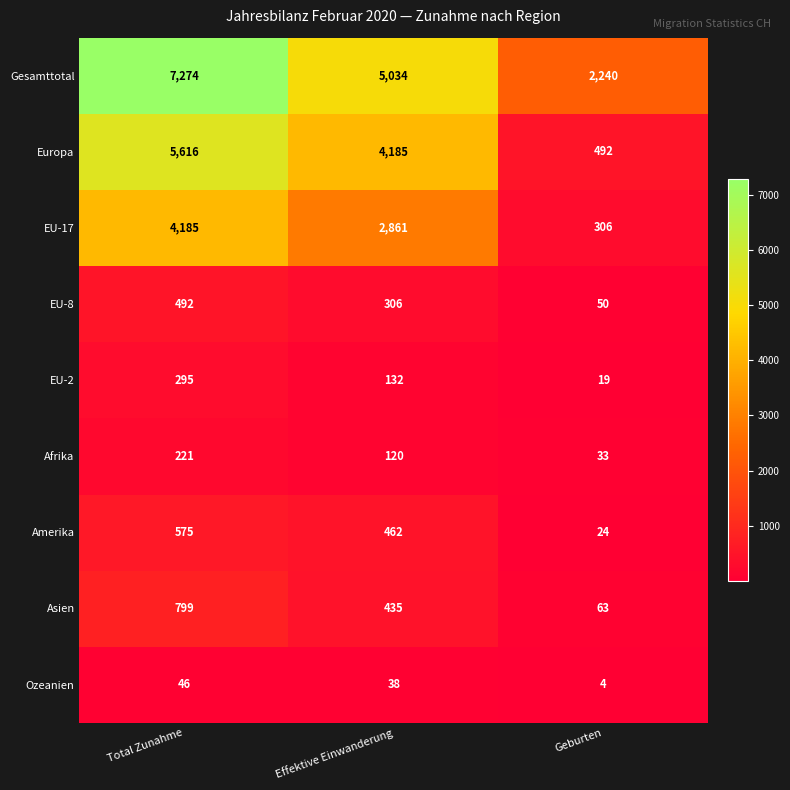

At which label does Europa first exceed 4185?

Total Zunahme